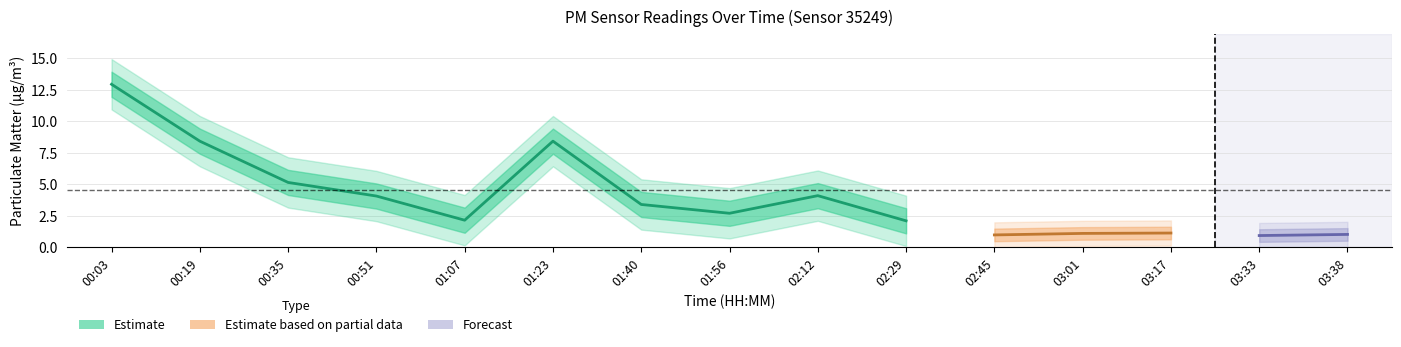

Does the chart have visible grid lines?

Yes